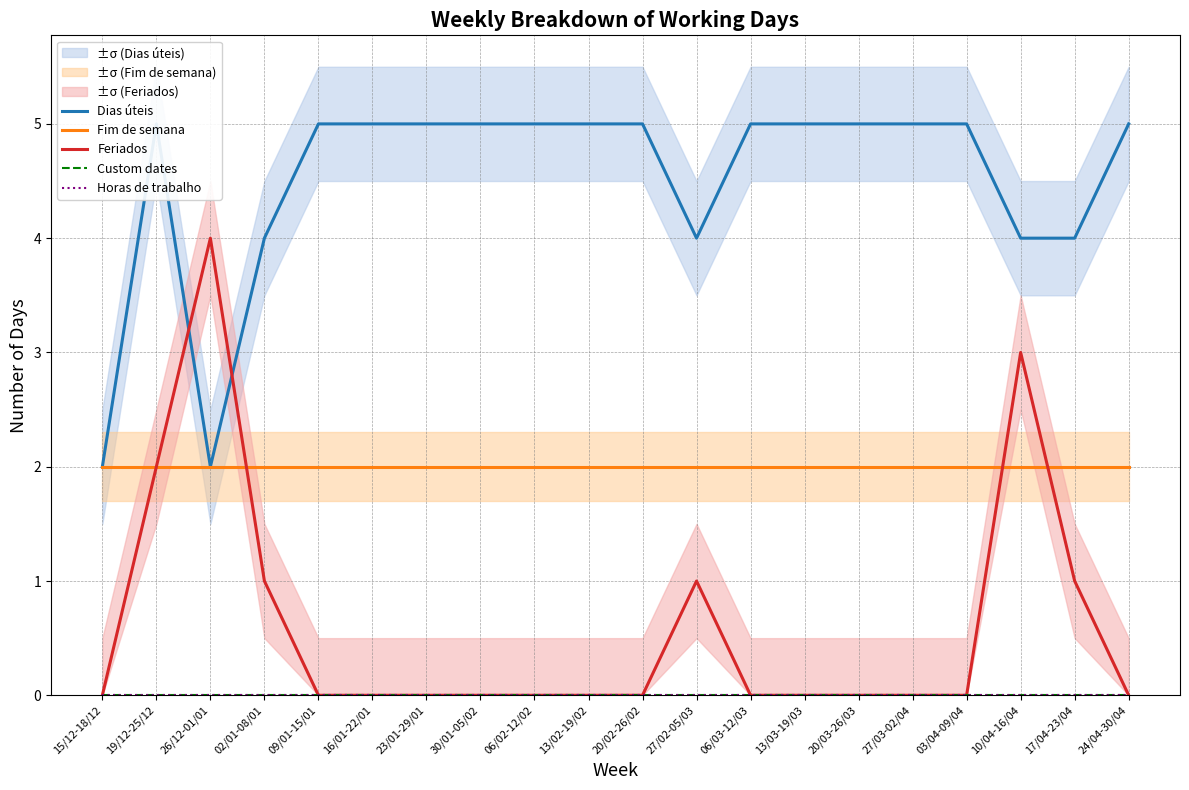

Reading left to right, transcribe all the data shown in this chart.

Dias úteis: 15/12-18/12=2	19/12-25/12=5	26/12-01/01=2	02/01-08/01=4	09/01-15/01=5	16/01-22/01=5	23/01-29/01=5	30/01-05/02=5	06/02-12/02=5	13/02-19/02=5	20/02-26/02=5	27/02-05/03=4	06/03-12/03=5	13/03-19/03=5	20/03-26/03=5	27/03-02/04=5	03/04-09/04=5	10/04-16/04=4	17/04-23/04=4	24/04-30/04=5
Fim de semana: 15/12-18/12=2	19/12-25/12=2	26/12-01/01=2	02/01-08/01=2	09/01-15/01=2	16/01-22/01=2	23/01-29/01=2	30/01-05/02=2	06/02-12/02=2	13/02-19/02=2	20/02-26/02=2	27/02-05/03=2	06/03-12/03=2	13/03-19/03=2	20/03-26/03=2	27/03-02/04=2	03/04-09/04=2	10/04-16/04=2	17/04-23/04=2	24/04-30/04=2
Feriados: 15/12-18/12=0	19/12-25/12=2	26/12-01/01=4	02/01-08/01=1	09/01-15/01=0	16/01-22/01=0	23/01-29/01=0	30/01-05/02=0	06/02-12/02=0	13/02-19/02=0	20/02-26/02=0	27/02-05/03=1	06/03-12/03=0	13/03-19/03=0	20/03-26/03=0	27/03-02/04=0	03/04-09/04=0	10/04-16/04=3	17/04-23/04=1	24/04-30/04=0
Custom dates: 15/12-18/12=0	19/12-25/12=0	26/12-01/01=0	02/01-08/01=0	09/01-15/01=0	16/01-22/01=0	23/01-29/01=0	30/01-05/02=0	06/02-12/02=0	13/02-19/02=0	20/02-26/02=0	27/02-05/03=0	06/03-12/03=0	13/03-19/03=0	20/03-26/03=0	27/03-02/04=0	03/04-09/04=0	10/04-16/04=0	17/04-23/04=0	24/04-30/04=0
Horas de trabalho: 15/12-18/12=0	19/12-25/12=0	26/12-01/01=0	02/01-08/01=0	09/01-15/01=0	16/01-22/01=0	23/01-29/01=0	30/01-05/02=0	06/02-12/02=0	13/02-19/02=0	20/02-26/02=0	27/02-05/03=0	06/03-12/03=0	13/03-19/03=0	20/03-26/03=0	27/03-02/04=0	03/04-09/04=0	10/04-16/04=0	17/04-23/04=0	24/04-30/04=0